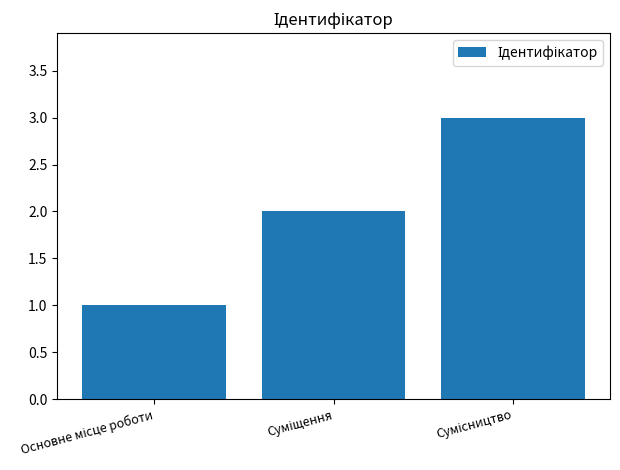

What is the average value?

2